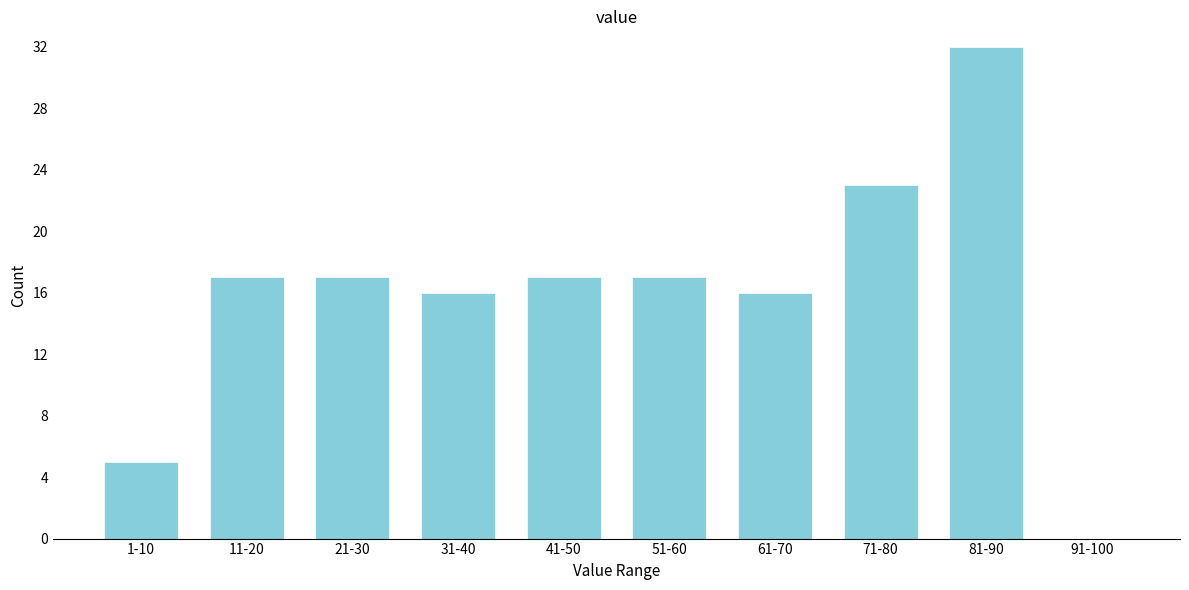

Reading right to left, list all the values displayed in this chart.

91-100=0	81-90=32	71-80=23	61-70=16	51-60=17	41-50=17	31-40=16	21-30=17	11-20=17	1-10=5